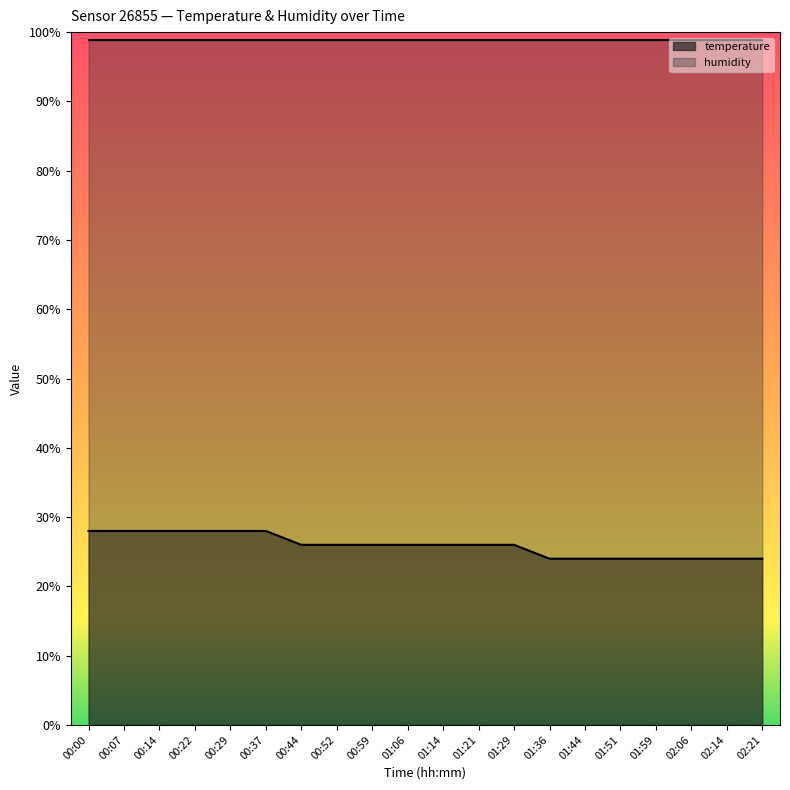

The chart shows a value of 8.9 at 01:44. True or false?

False